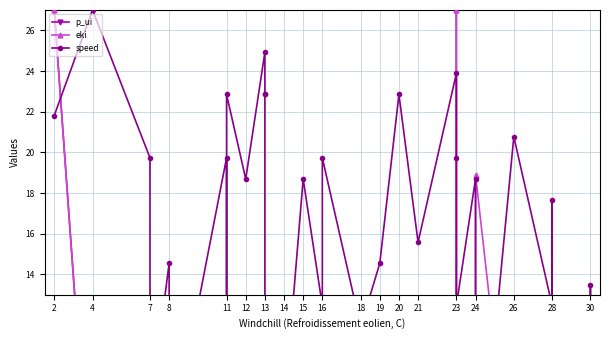

At how many categories does at least one series exceed 26?

3